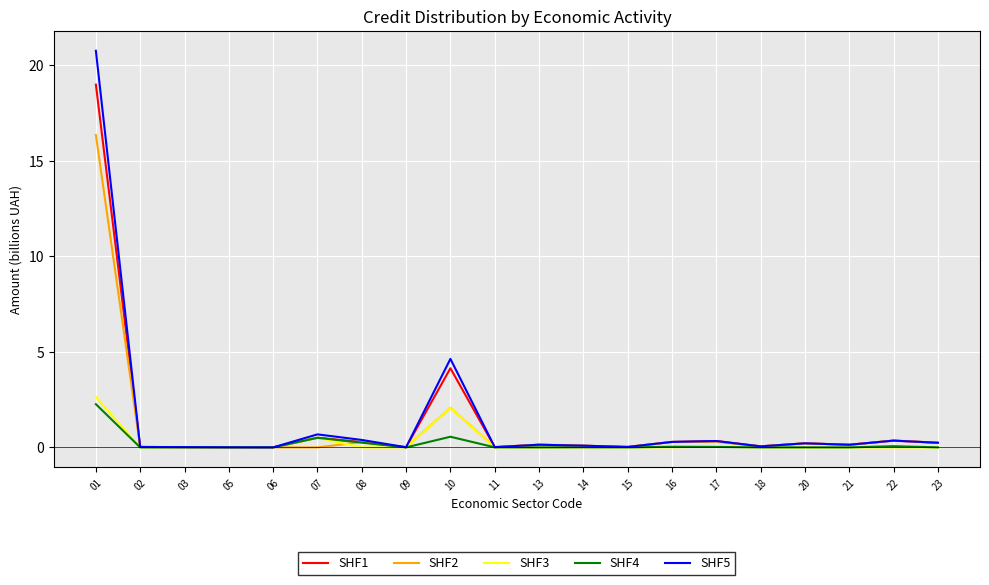

The SHF5 series shows 0.1 at 14. True or false?

True